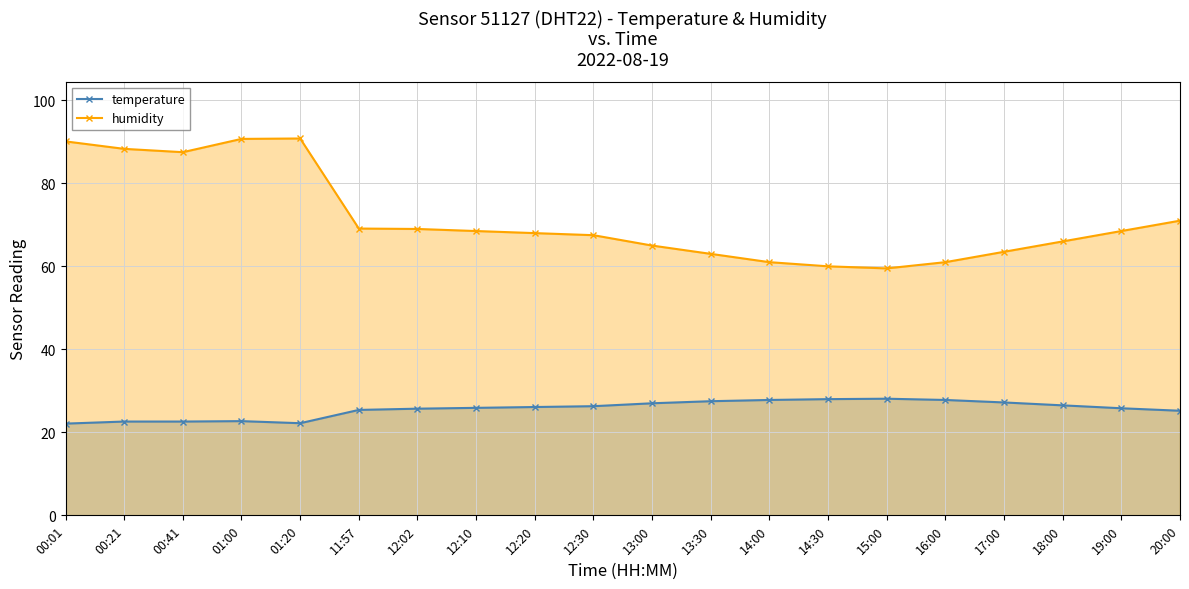

True or false: temperature has a value of 27.8 at 16:00.

True